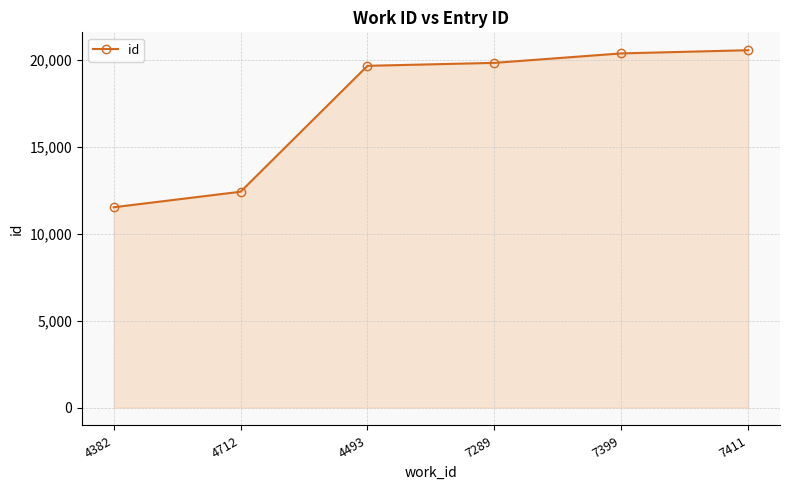

What is the value of the 2nd point from the left?

12430